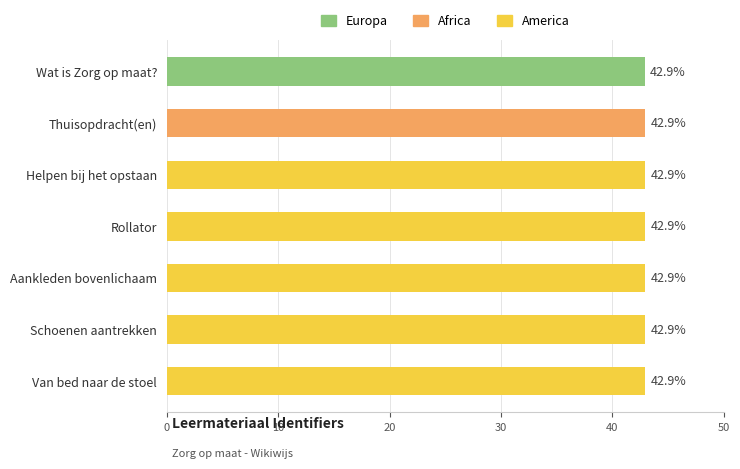

The value at Schoenen aantrekken is 65.1. True or false?

False